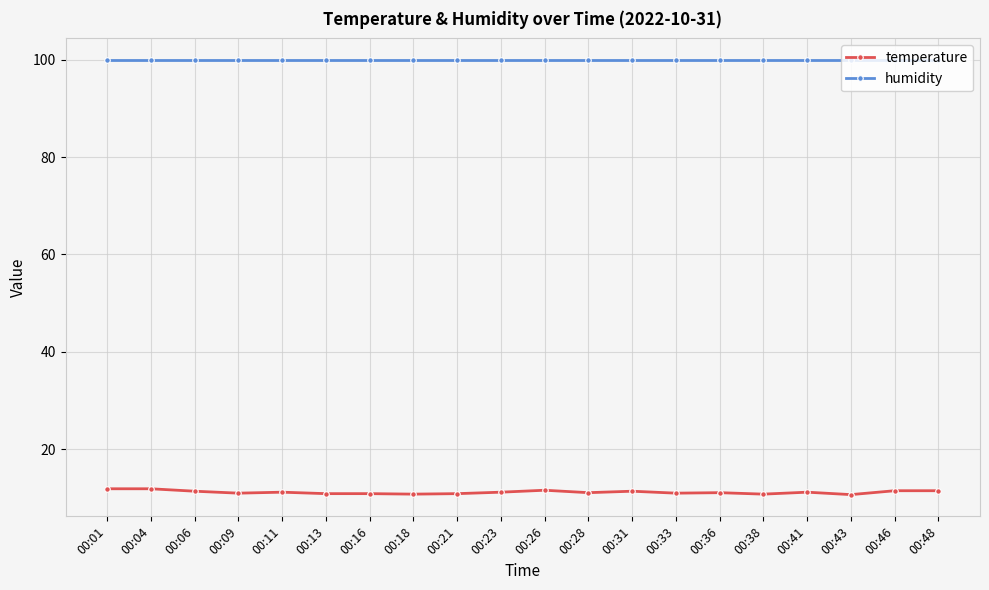

How many data points does each series have?

20